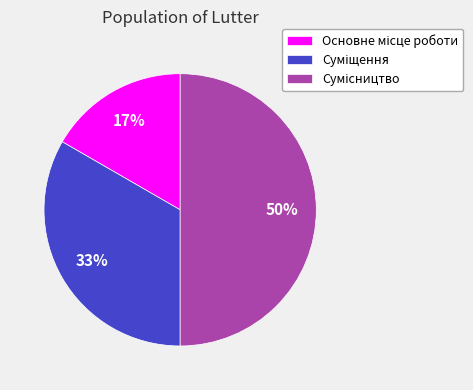

To the nearest percent, what is the average slice percentage?

33%